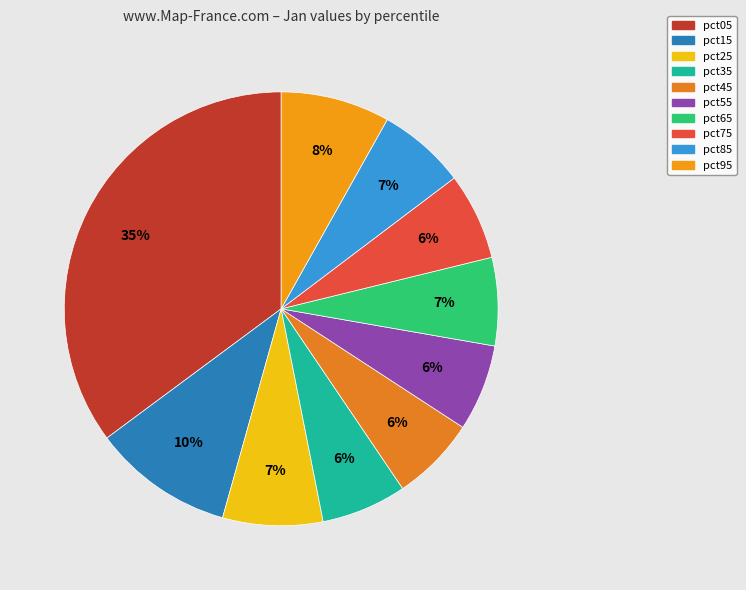

How many slices are in this pie chart?

10